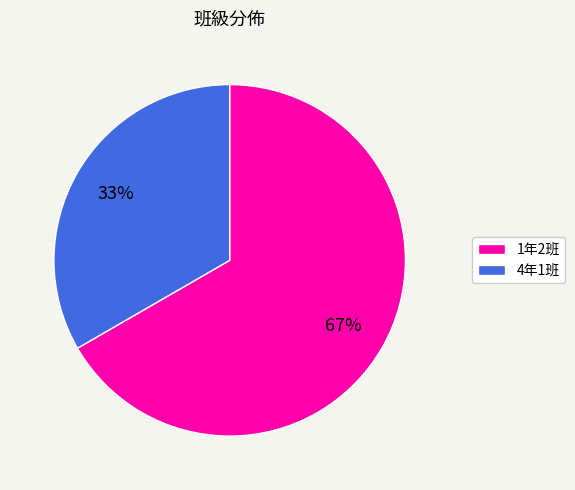

Approximately how many times larger is the value at 4年1班 compared to 1年2班?

0.5